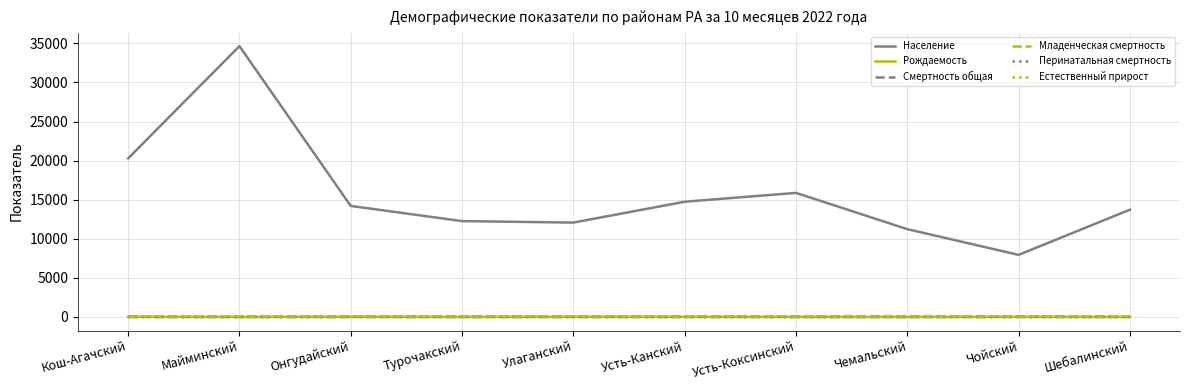

True or false: Население has a value of 12075.0 at Улаганский.

True